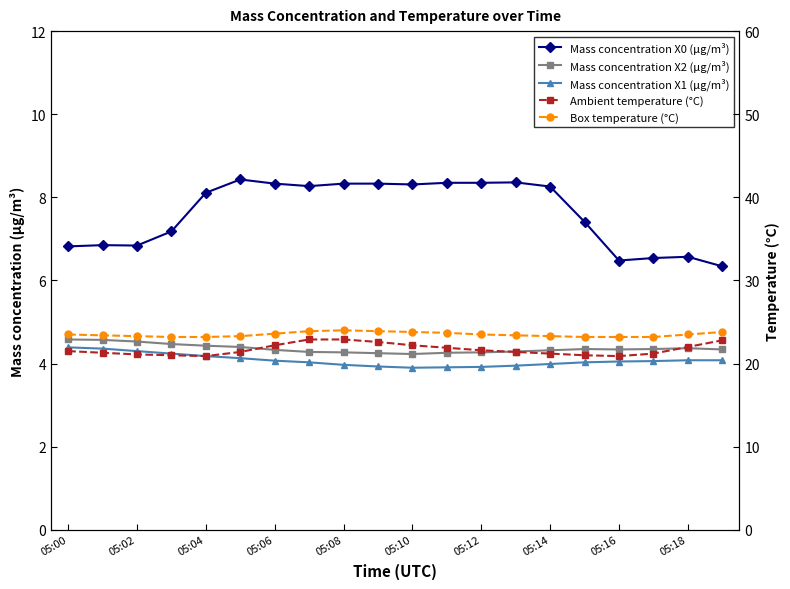

Is it true that Mass concentration X2 (μg/m³) equals 4.3 at 05:06?

True